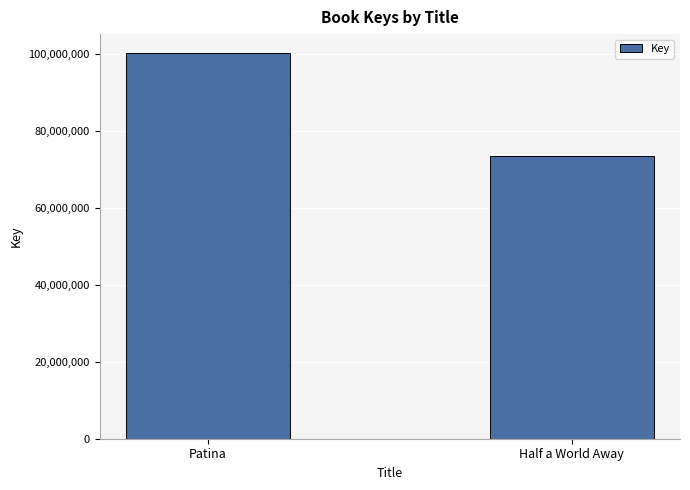

The chart shows a value of 100161080 at Patina. True or false?

True